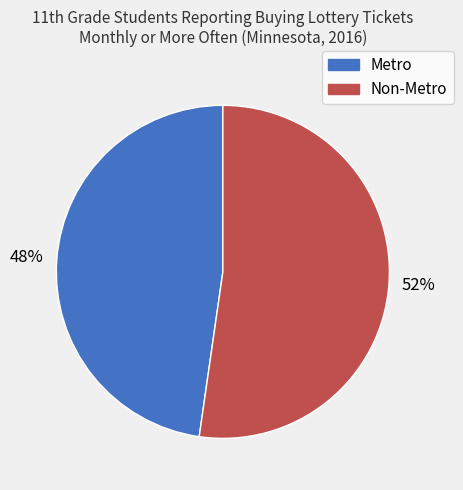

Which category has the smallest portion of the pie?

Metro